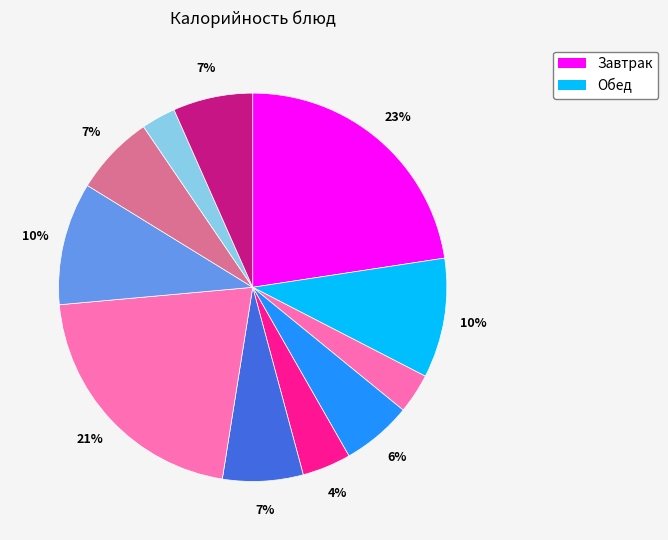

Is there any slice that represents more than half of the pie?

No